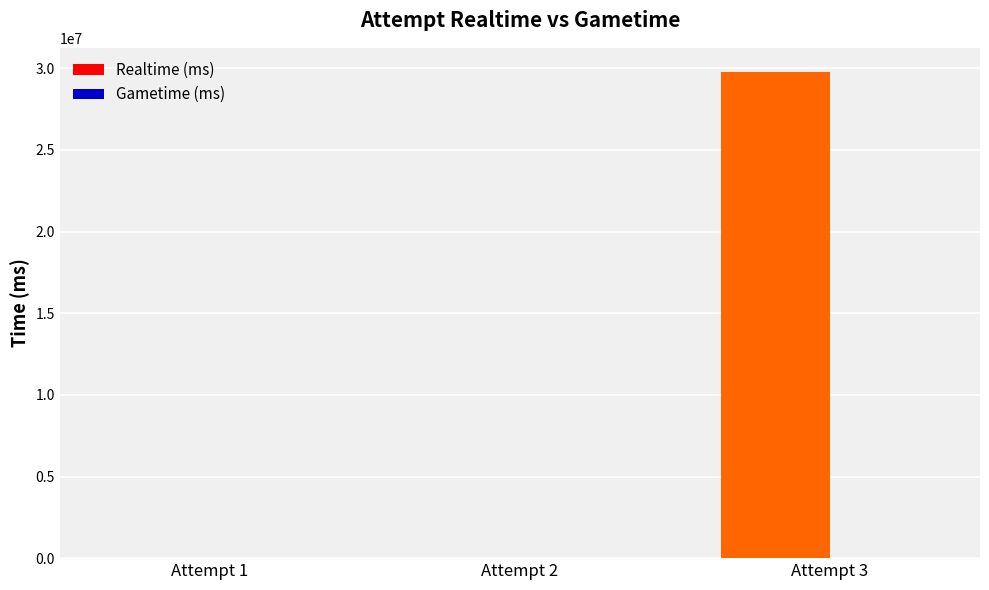

Are the bars grouped side by side (vs. stacked)?

No